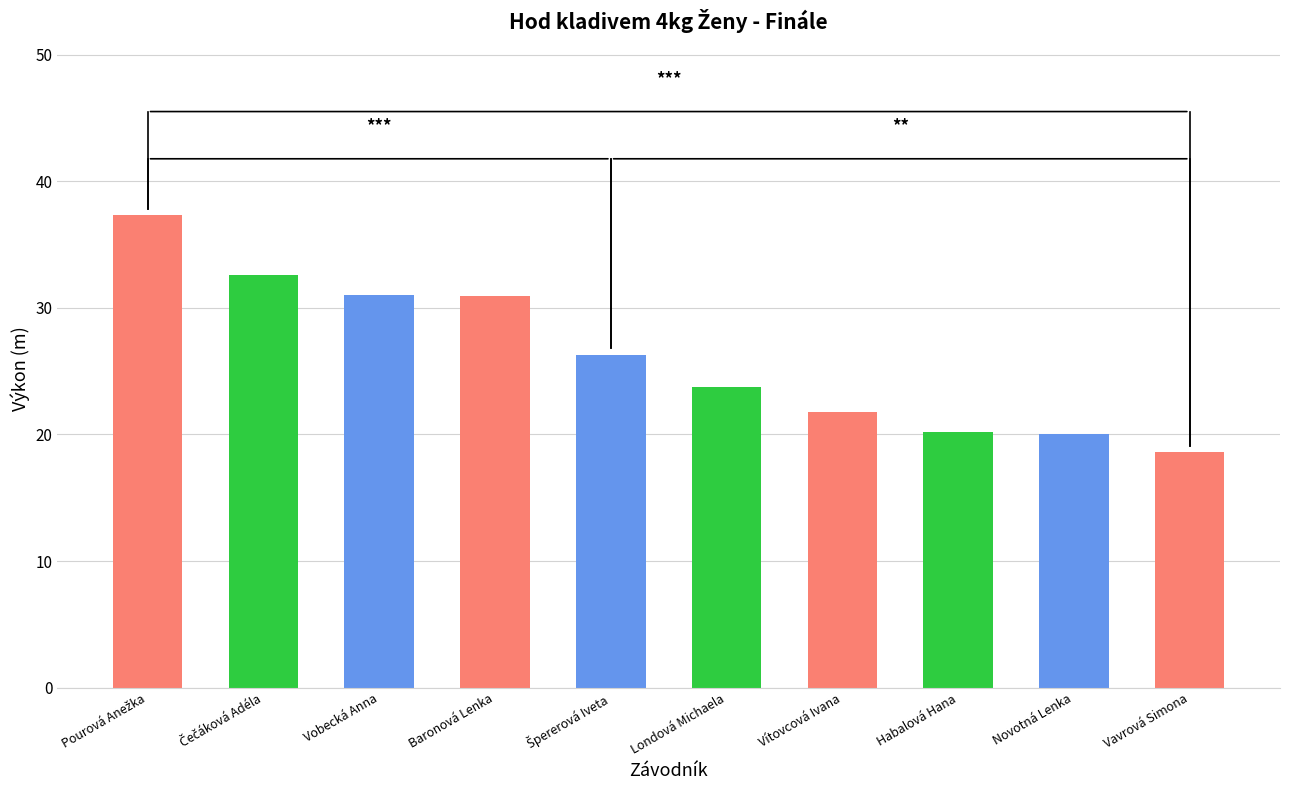

Which category has the lowest value across all series?

Vavrová Simona